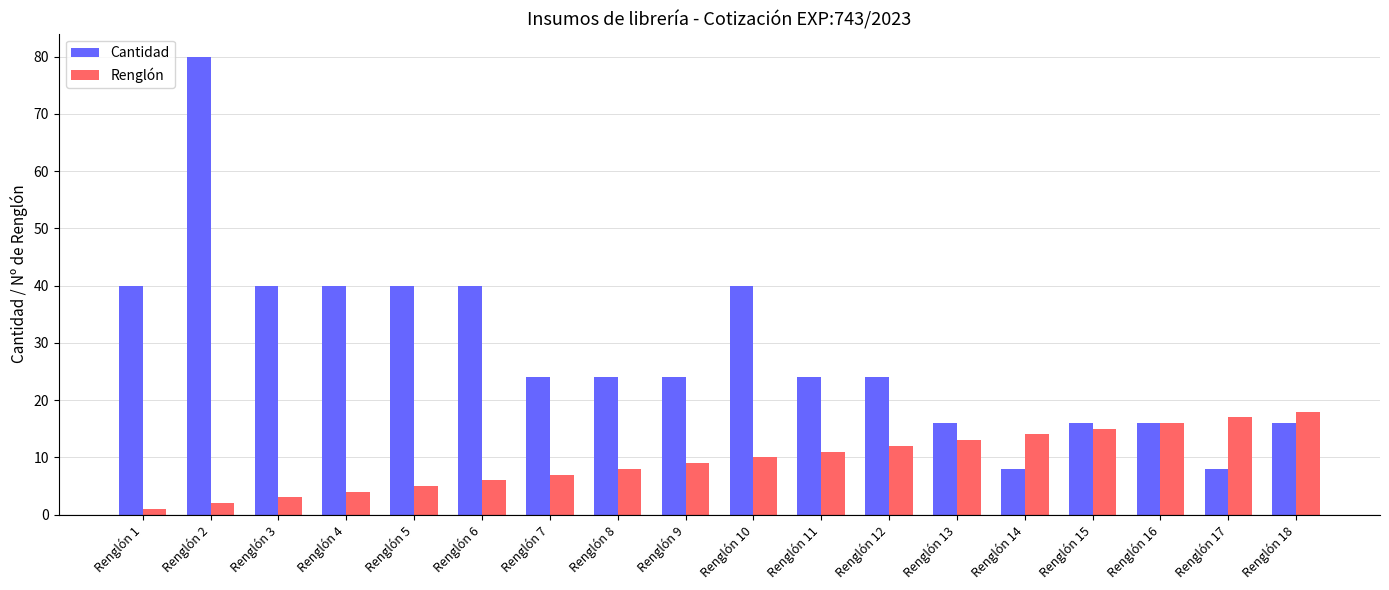

List the series in order of their peak value, highest first.

Cantidad, Renglón